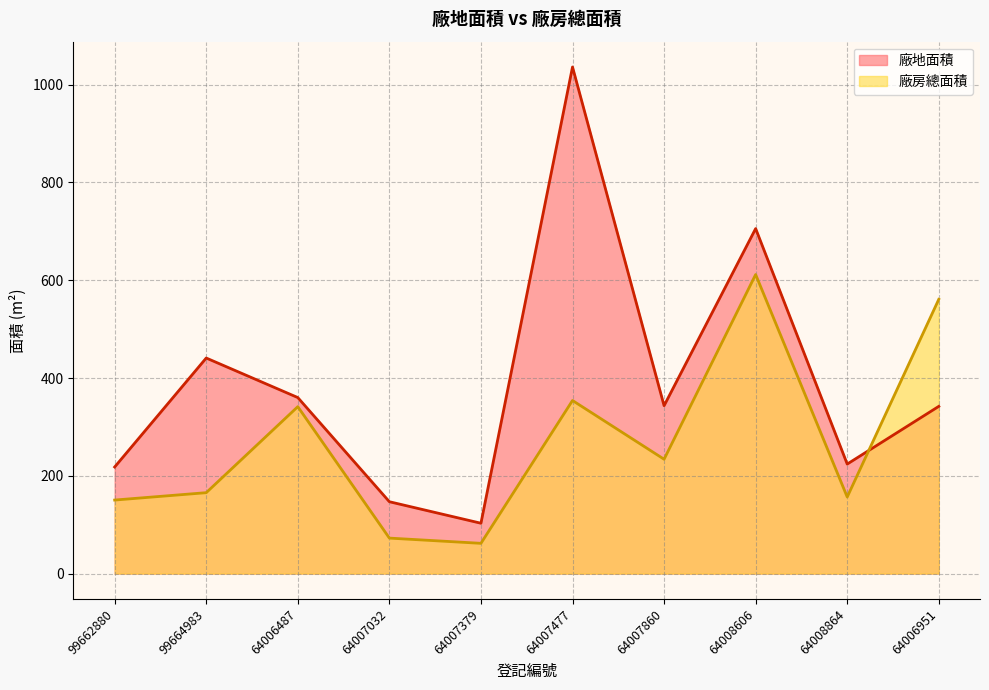

What is the minimum value for 廠房總面積?

61.9